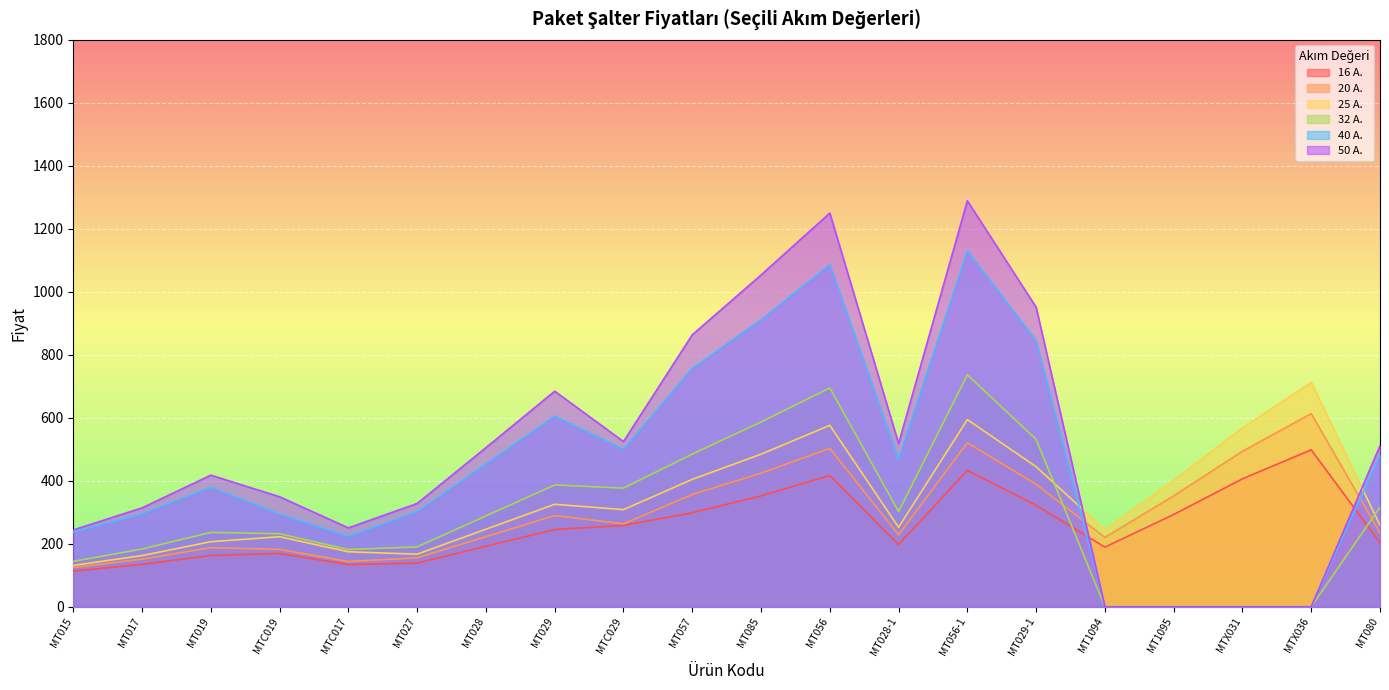

Reading right to left, transcribe all the data shown in this chart.

16 A.: MT080=203.2	MTX036=498.4	MTX031=406.3	MT1095=293.0	MT1094=189.4	MT029-1=322.1	MT056-1=433.0	MT028-1=197.6	MT056=416.5	MT085=352.2	MT057=298.4	MTC029=258.4	MT029=245.3	MT028=192.1	MT027=138.8	MTC017=134.0	MTC019=169.2	MT019=162.8	MT017=134.7	MT015=113.2
20 A.: MT080=234.7	MTX036=613.3	MTX031=493.8	MT1095=352.0	MT1094=220.4	MT029-1=388.7	MT056-1=520.8	MT028-1=228.5	MT056=503.1	MT085=424.1	MT057=356.5	MTC029=263.4	MT029=289.6	MT028=222.6	MT027=155.5	MTC017=143.7	MTC019=182.4	MT019=187.6	MT017=151.1	MT015=124.4
25 A.: MT080=258.9	MTX036=712.6	MTX031=568.2	MT1095=401.3	MT1094=244.6	MT029-1=444.7	MT056-1=594.2	MT028-1=252.4	MT056=576.0	MT085=484.4	MT057=404.6	MTC029=308.4	MT029=325.4	MT028=246.3	MT027=167.0	MTC017=174.6	MTC019=222.4	MT019=206.6	MT017=162.5	MT015=131.3
32 A.: MT080=316.4	MTX036=0.0	MTX031=0.0	MT1095=0.0	MT1094=0.0	MT029-1=531.4	MT056-1=736.4	MT028-1=302.4	MT056=694.8	MT085=586.7	MT057=484.8	MTC029=376.6	MT029=386.7	MT028=288.5	MT027=190.2	MTC017=181.7	MTC019=231.9	MT019=236.1	MT017=183.4	MT015=144.1
40 A.: MT080=481.3	MTX036=0.0	MTX031=0.0	MT1095=0.0	MT1094=0.0	MT029-1=844.4	MT056-1=1130.1	MT028-1=467.8	MT056=1086.4	MT085=911.6	MT057=756.4	MTC029=500.6	MT029=604.9	MT028=453.3	MT027=302.1	MTC017=223.2	MTC019=293.9	MT019=379.3	MT017=294.8	MT015=236.8
50 A.: MT080=511.7	MTX036=0.0	MTX031=0.0	MT1095=0.0	MT1094=0.0	MT029-1=951.0	MT056-1=1289.0	MT028-1=518.2	MT056=1250.0	MT085=1053.3	MT057=863.6	MTC029=524.6	MT029=684.4	MT028=505.2	MT027=328.0	MTC017=250.5	MTC019=349.3	MT019=417.9	MT017=314.0	MT015=244.0